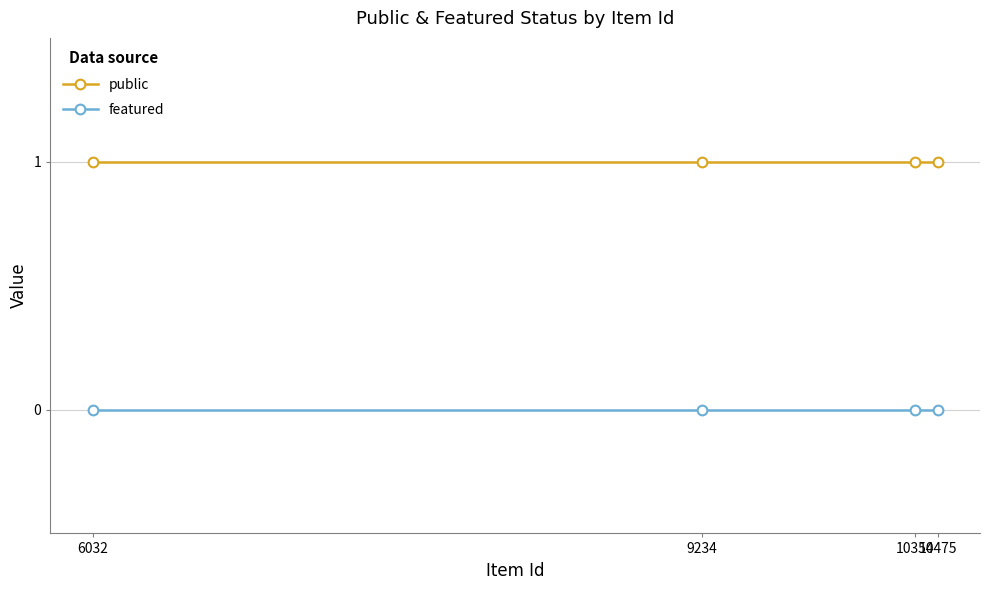

Which category has the highest value across all series?

10475